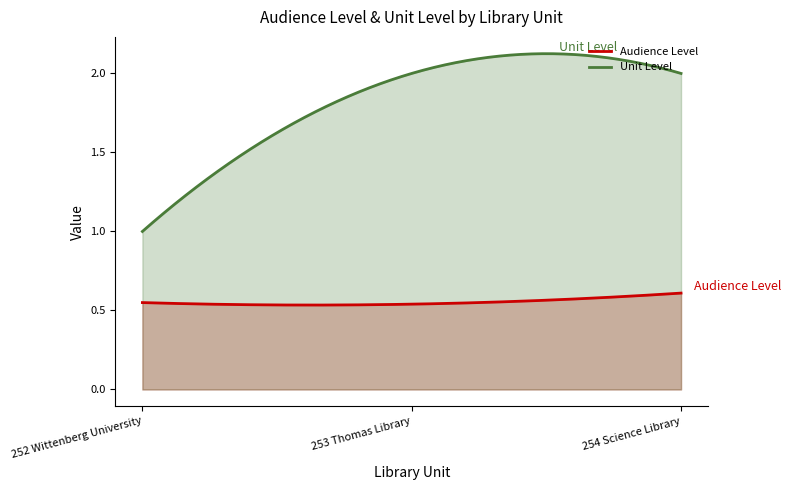

What is the value of the Unit Level point at the 3rd from the left?

2.0